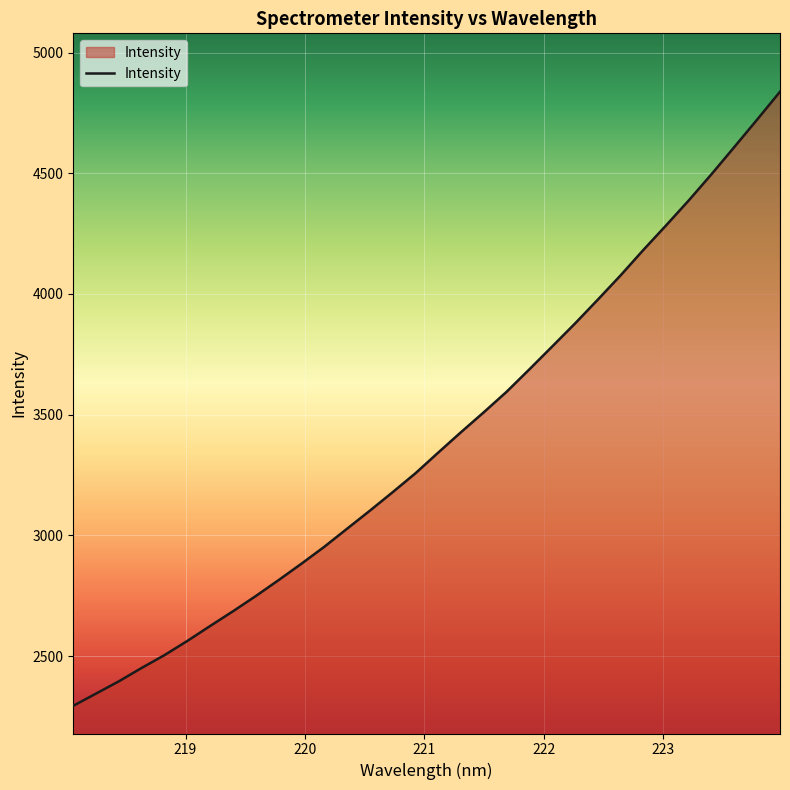

What is the difference between the maximum and minimum values?

2543.9